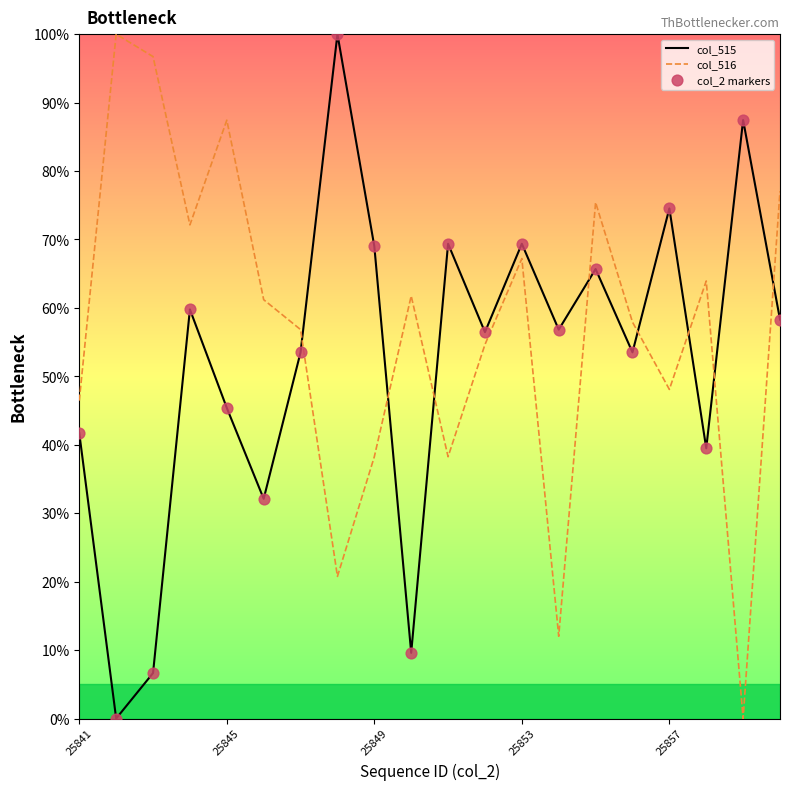

What is the maximum value shown in the chart?

100.0